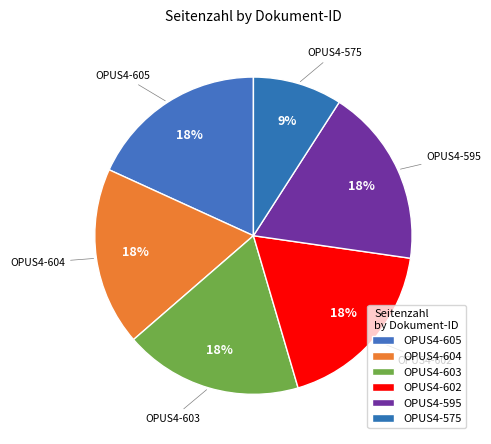

To the nearest percent, what percentage of the pie is OPUS4-575?

9%